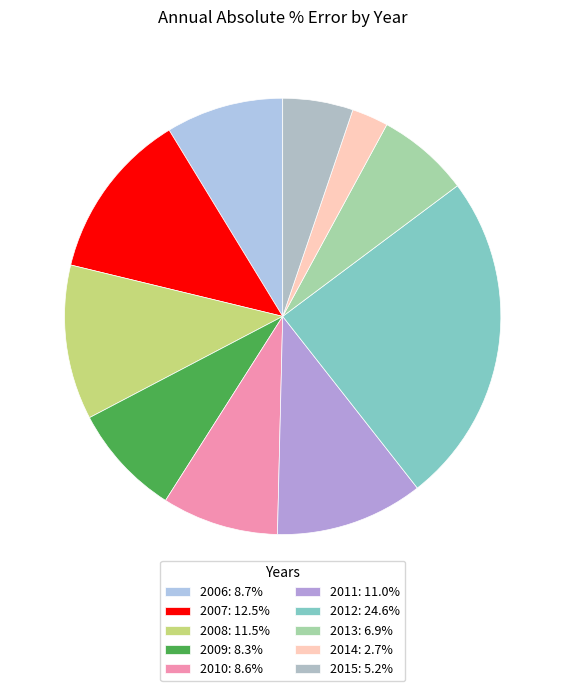

Between 2012 and 2009, which is larger?

2012